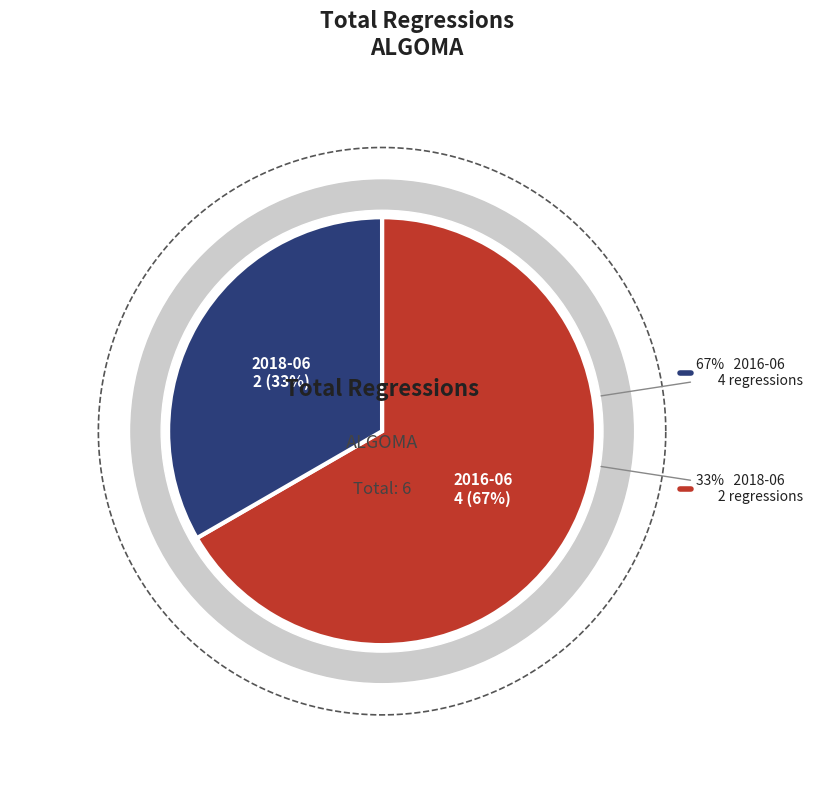

How many slices are in this pie chart?

2